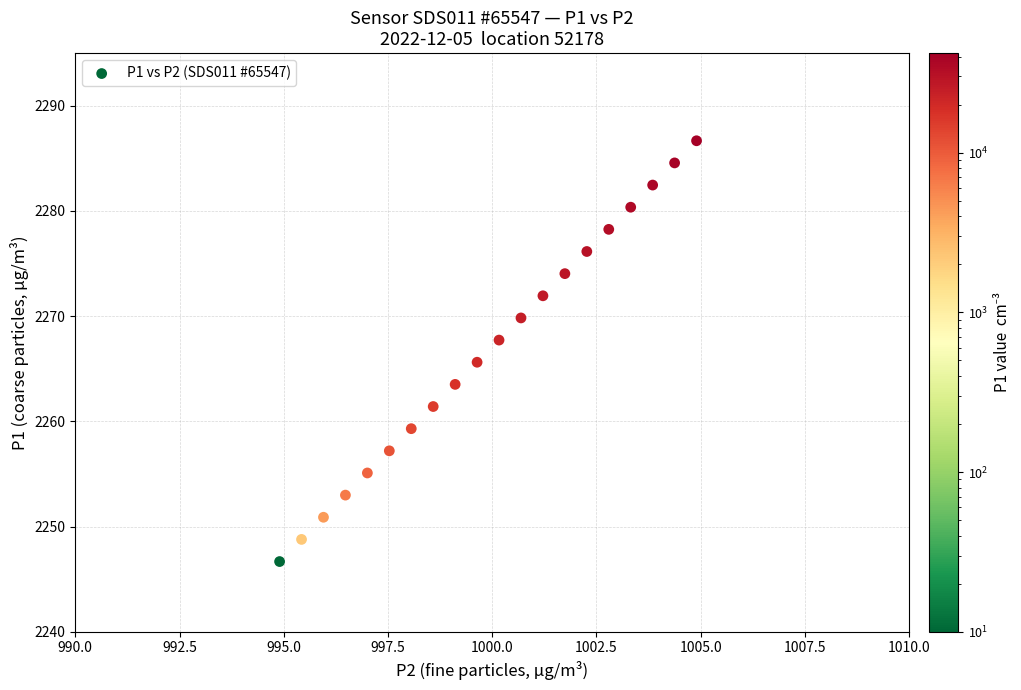

What is the range of X values (max minus min)?

10.0